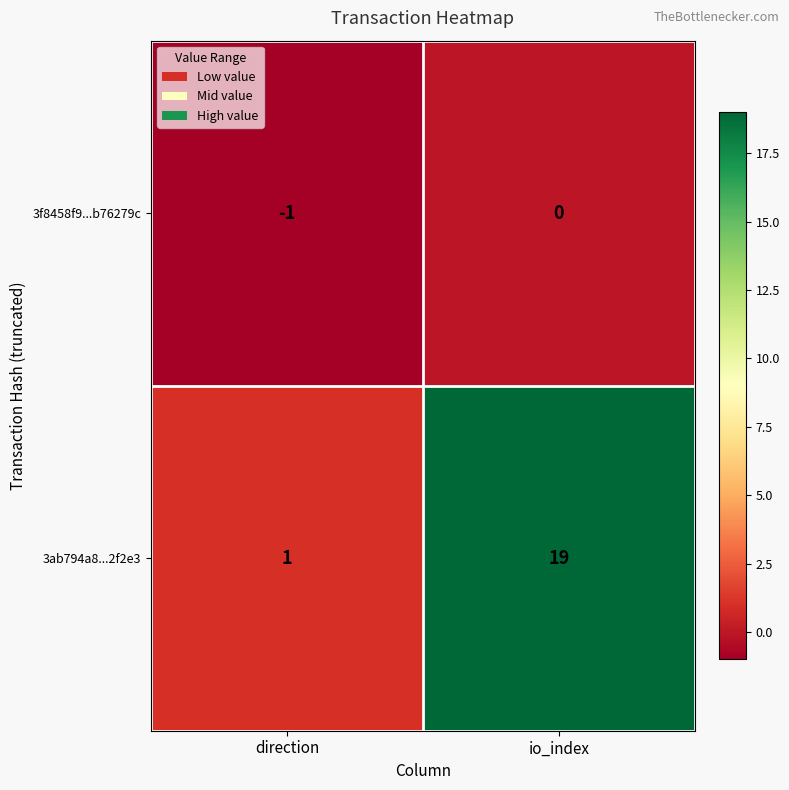

The value of 3f8458f9...b76279c at io_index is -1. True or false?

False